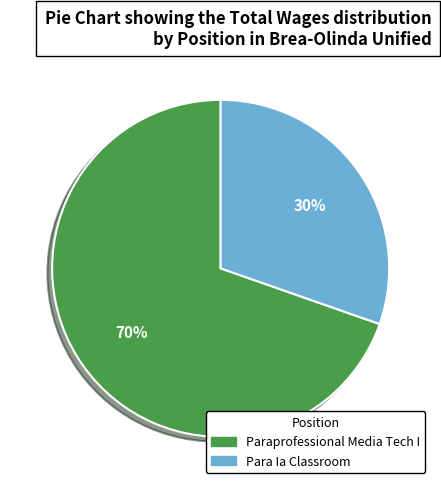

The Paraprofessional Media Tech I slice represents 58% of the pie. True or false?

False